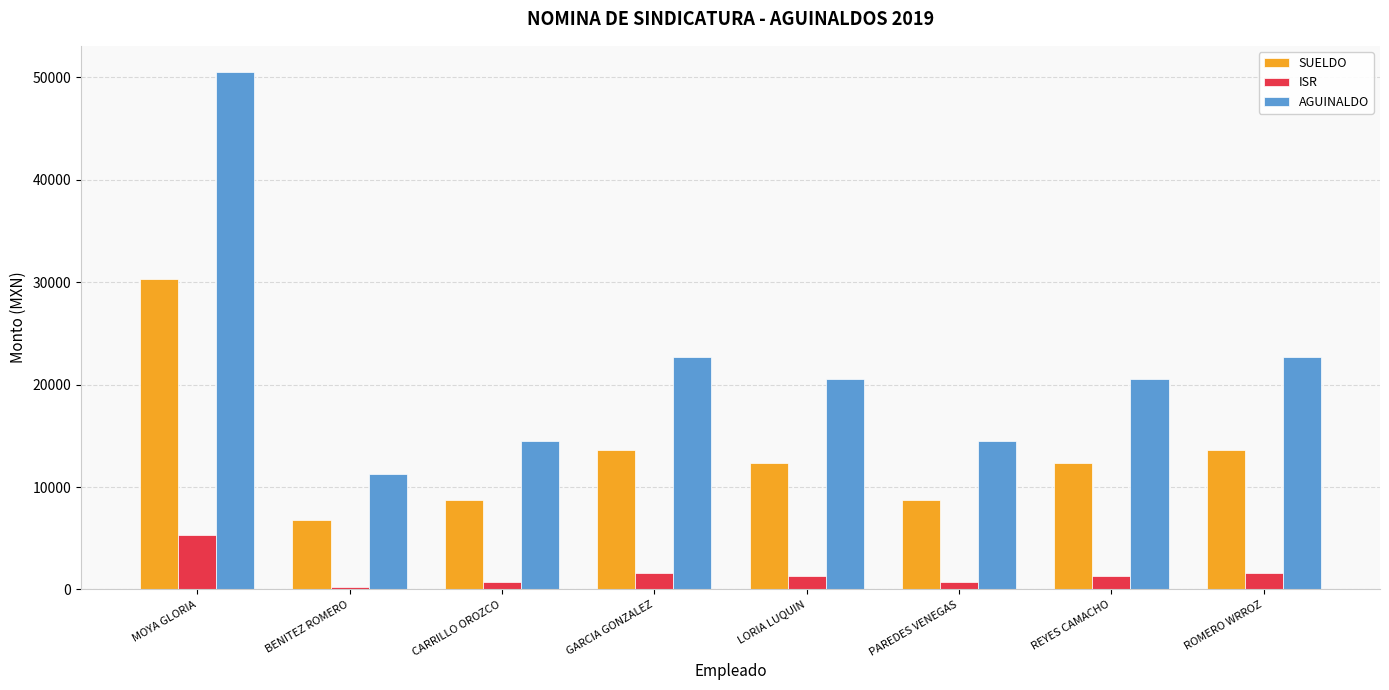

Rank the series by their maximum value, from lowest to highest.

ISR, SUELDO, AGUINALDO